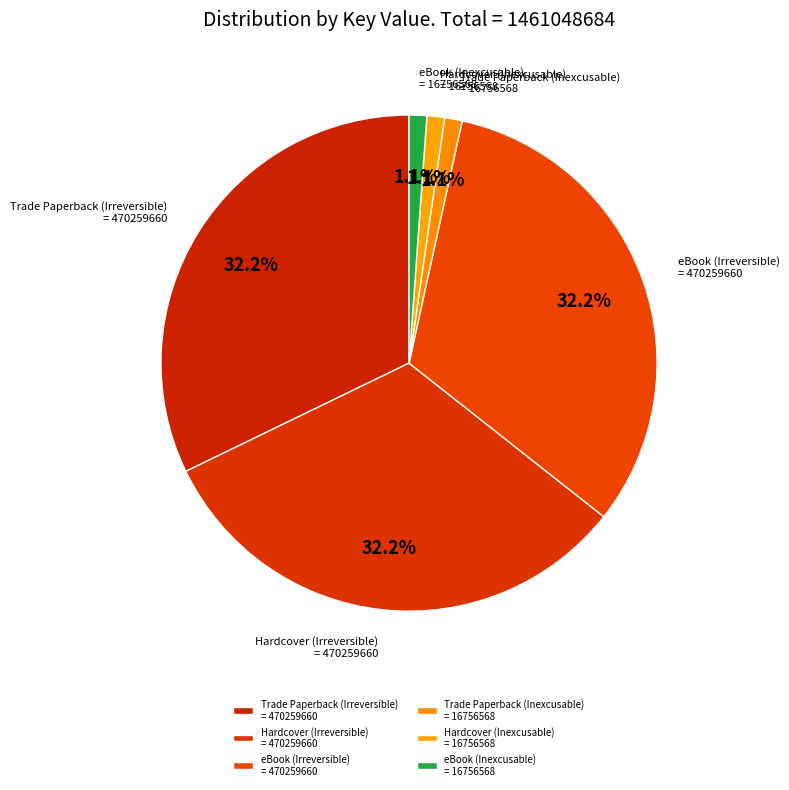

Count the number of slices in the pie.

6